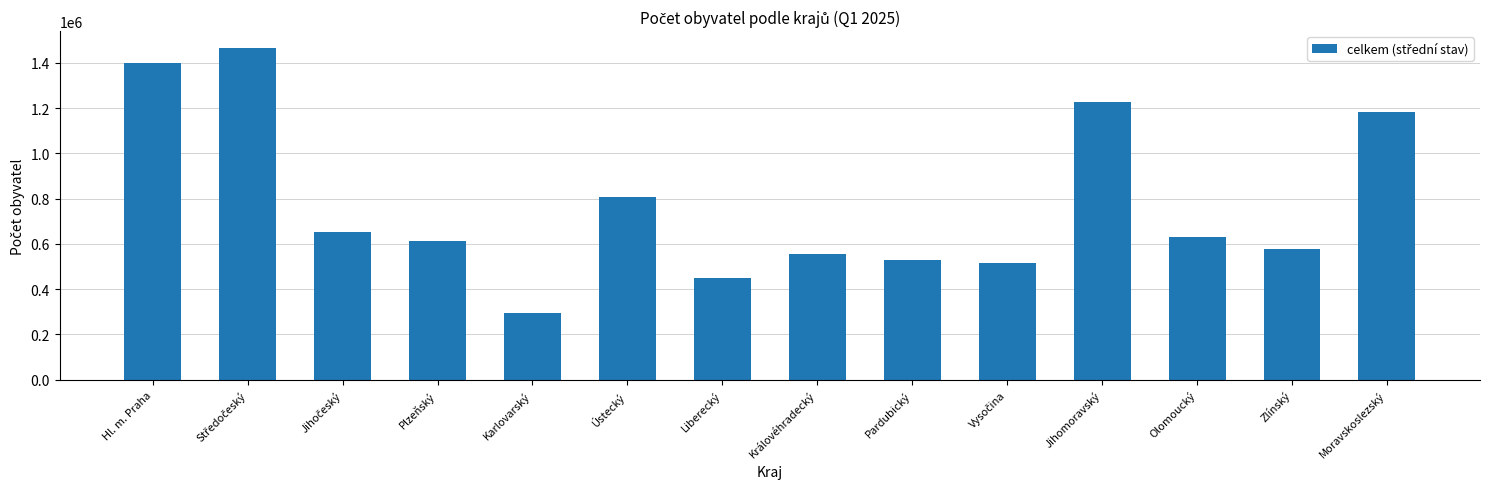

Reading left to right, list all the values displayed in this chart.

1398632	1466892	652971	614234	292961	807578	449250	555454	530404	517176	1228543	631240	578668	1181604